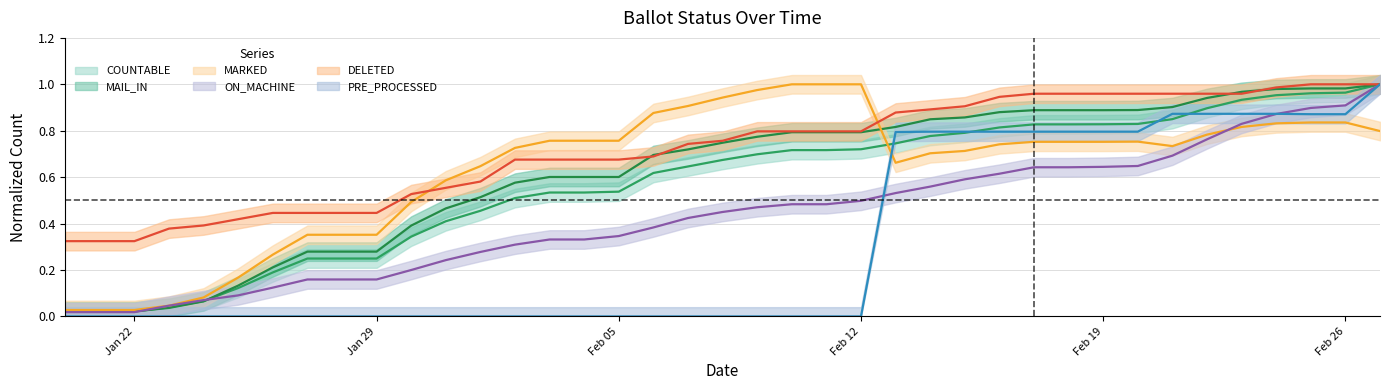

At which category is the sum across all series the highest?

27-Feb